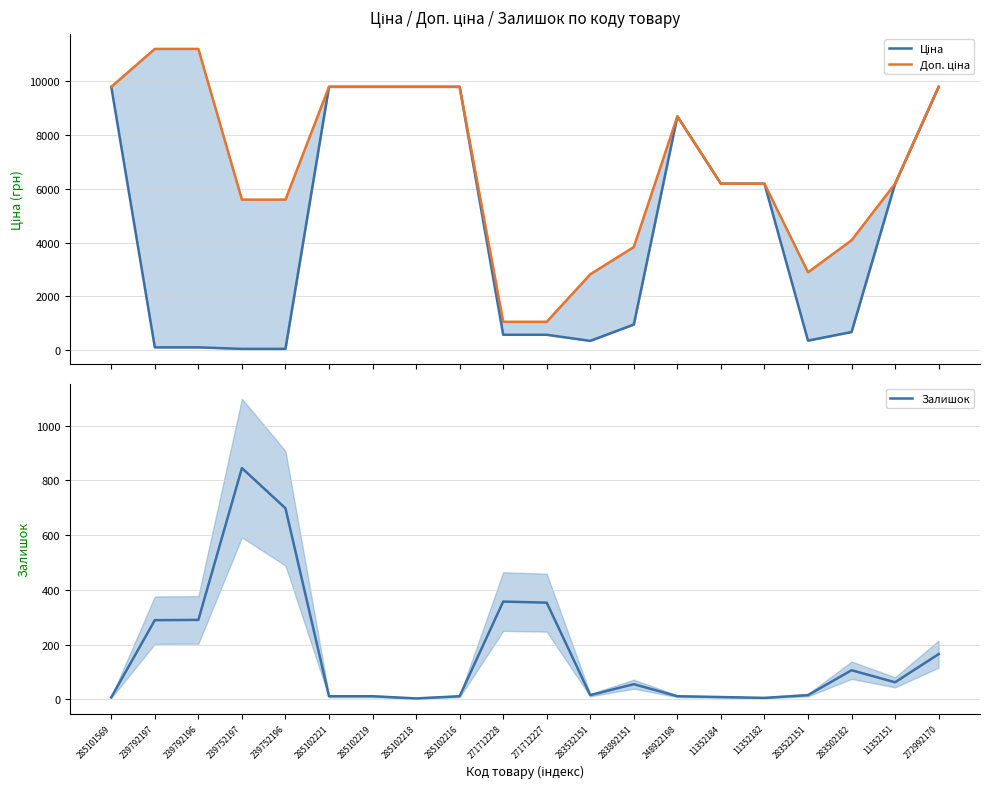

What is the sum of the Доп. ціна values at 271712228 and 283522151?

3956.7